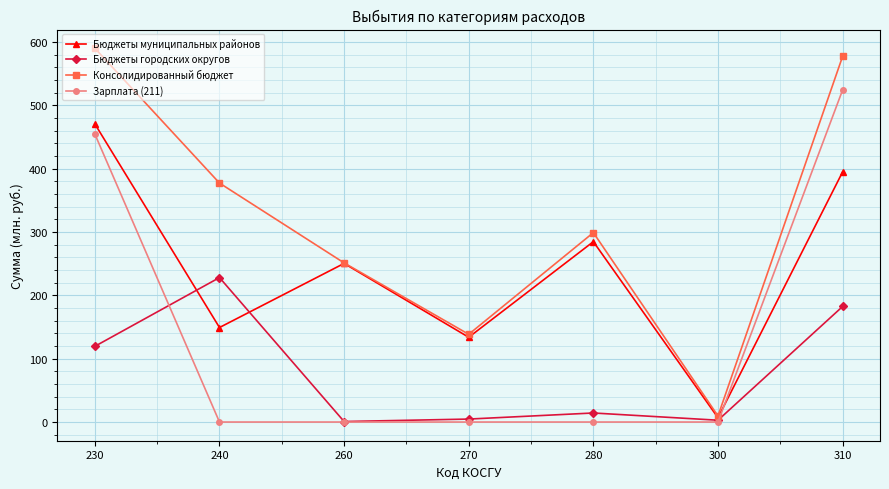

What is the sum of all Консолидированный бюджет values?

2243.6